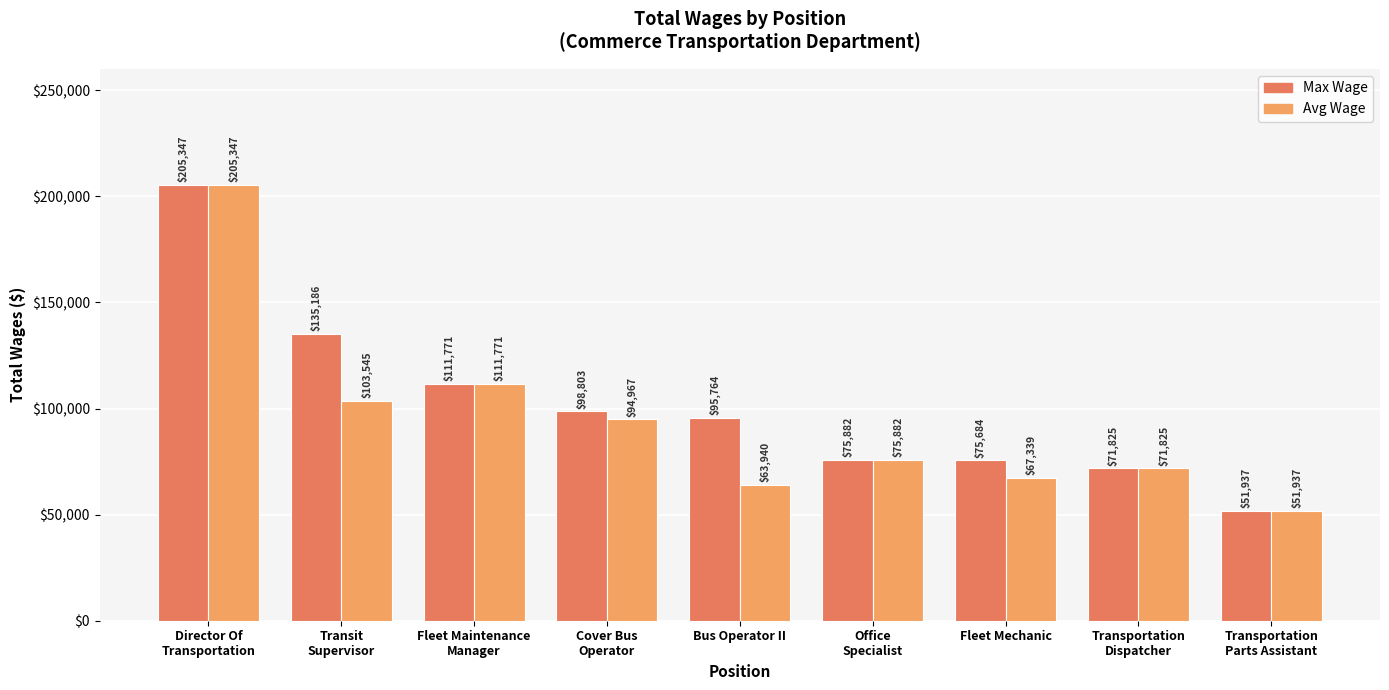

The Max Wage series shows 75684.0 at Fleet Mechanic. True or false?

True